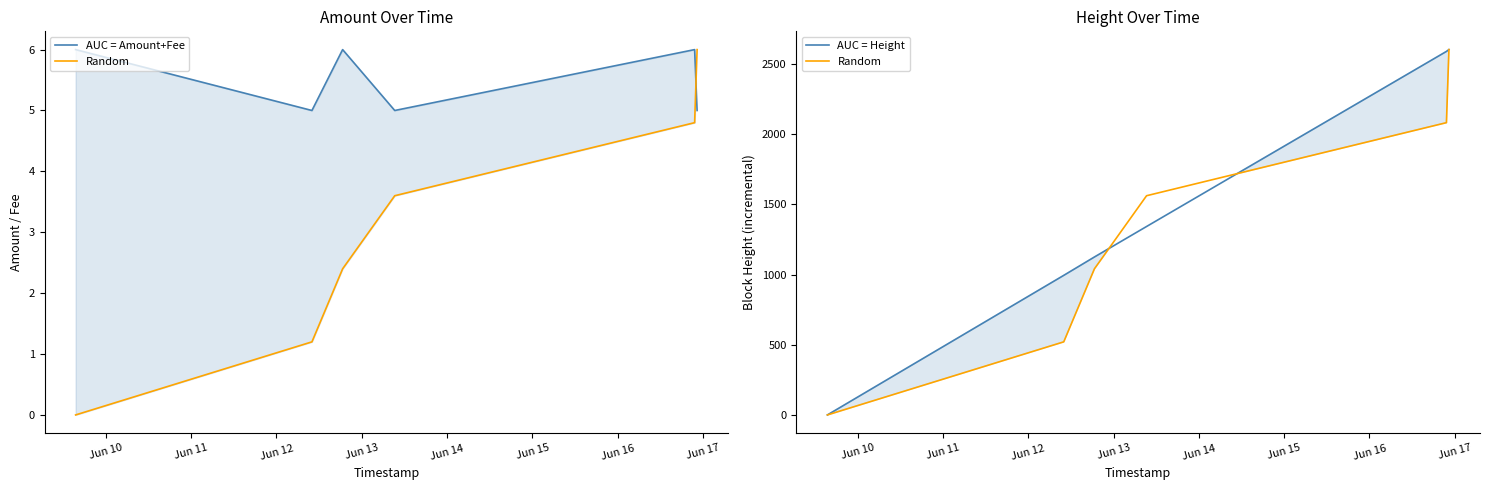

Is the value of AUC = Amount+Fee at Jun 15 greater than the value of Random at Jun 10?

Yes